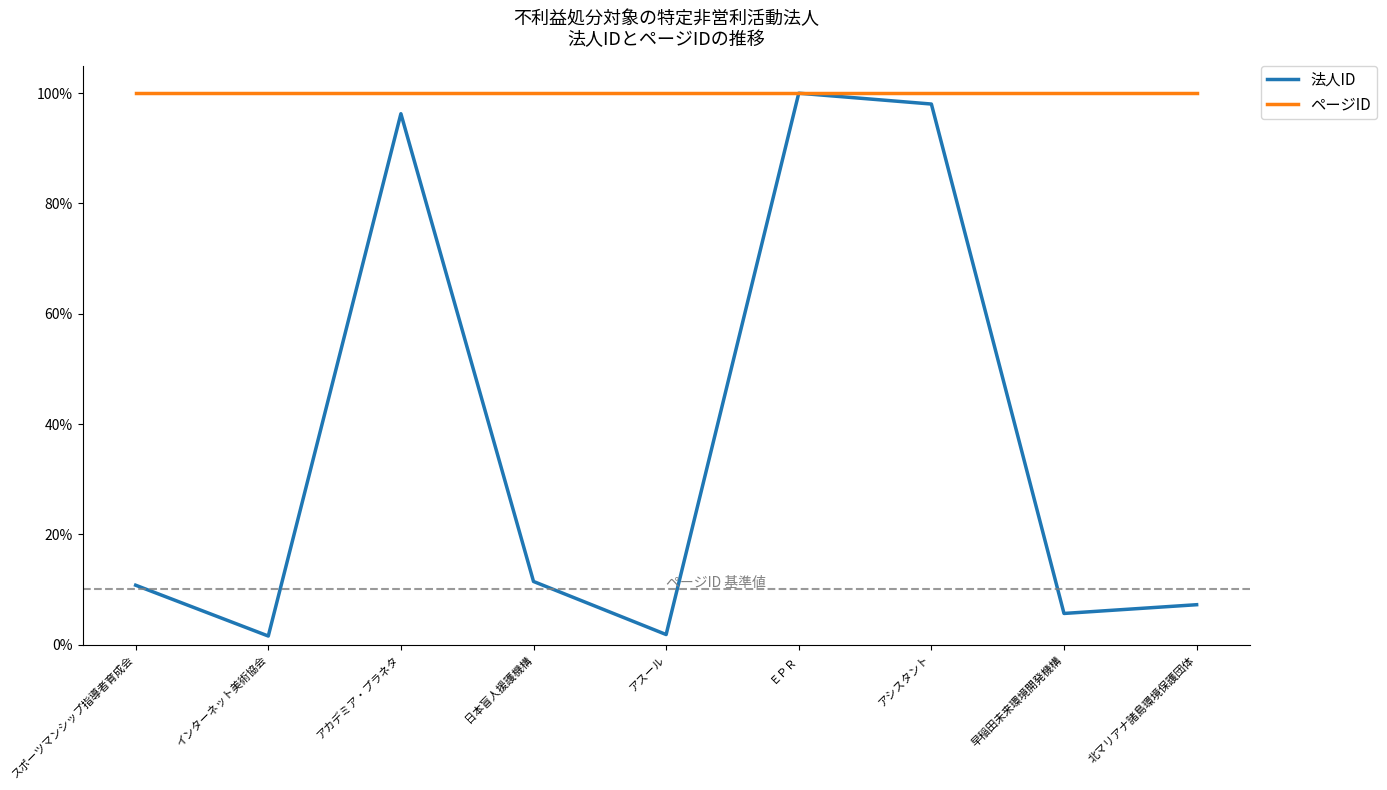

What is the total value across all series at ＥＰＲ?

2.0